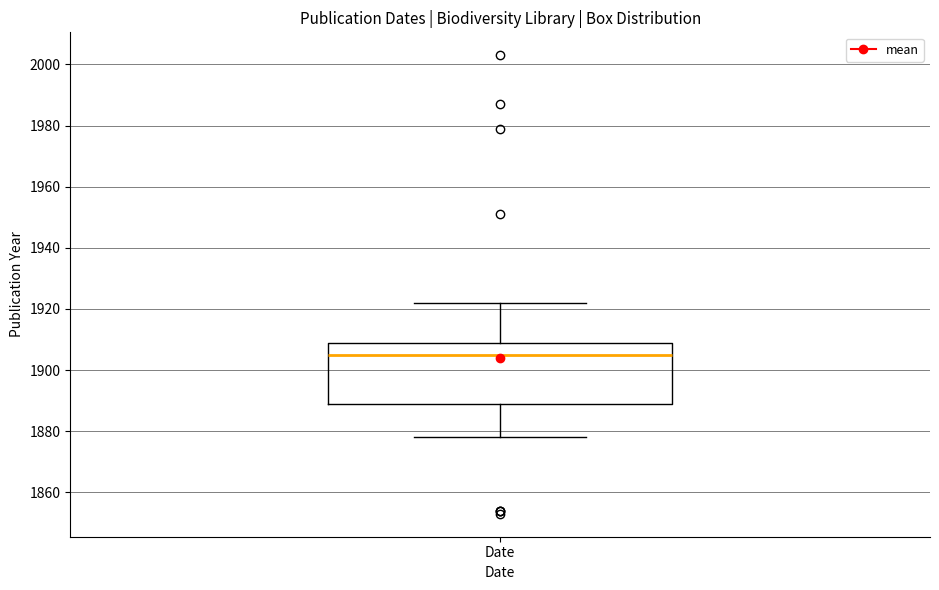

Where does the median line of the box for Date sit on the y-axis? The values are not printed on the chart, so give them approximately, as read against the axis.

1906